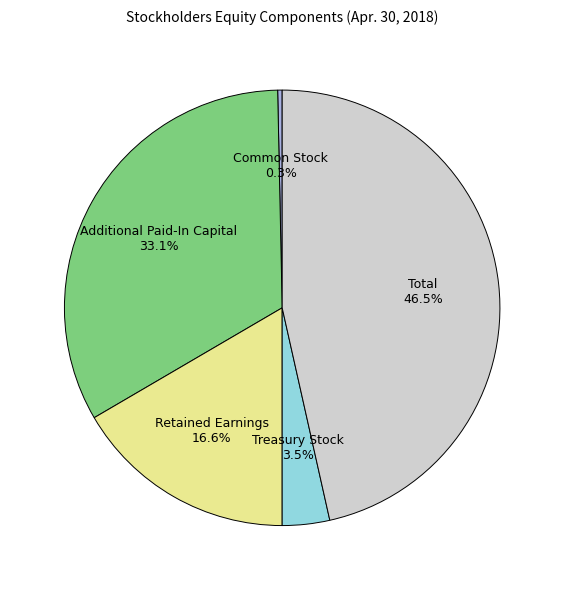

Is there any slice that represents more than half of the pie?

No